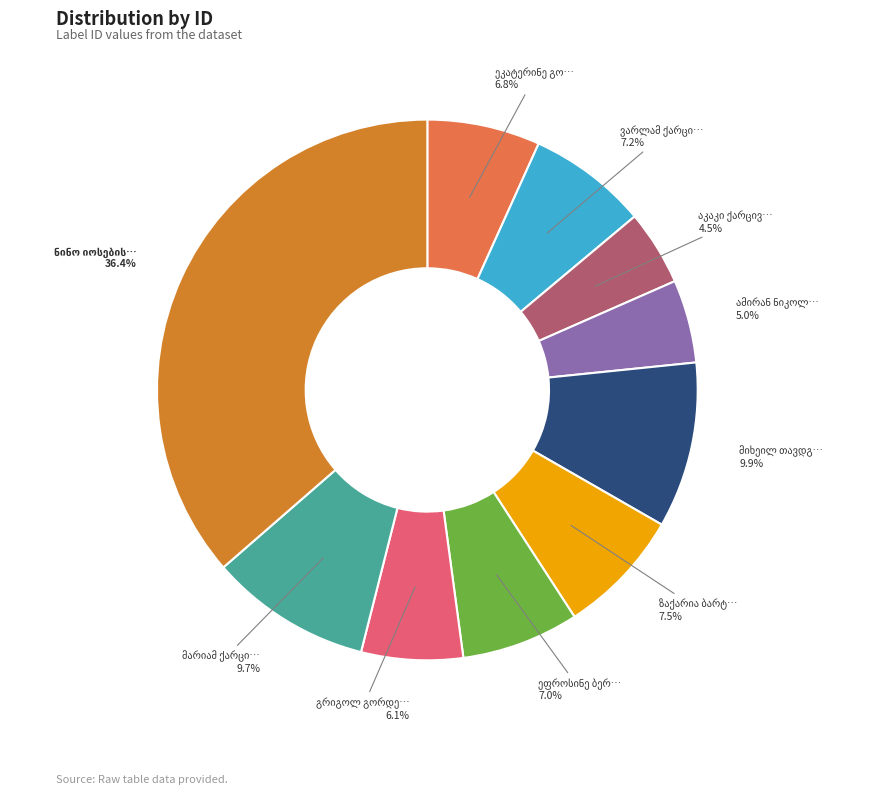

Does any single category account for the majority?

No